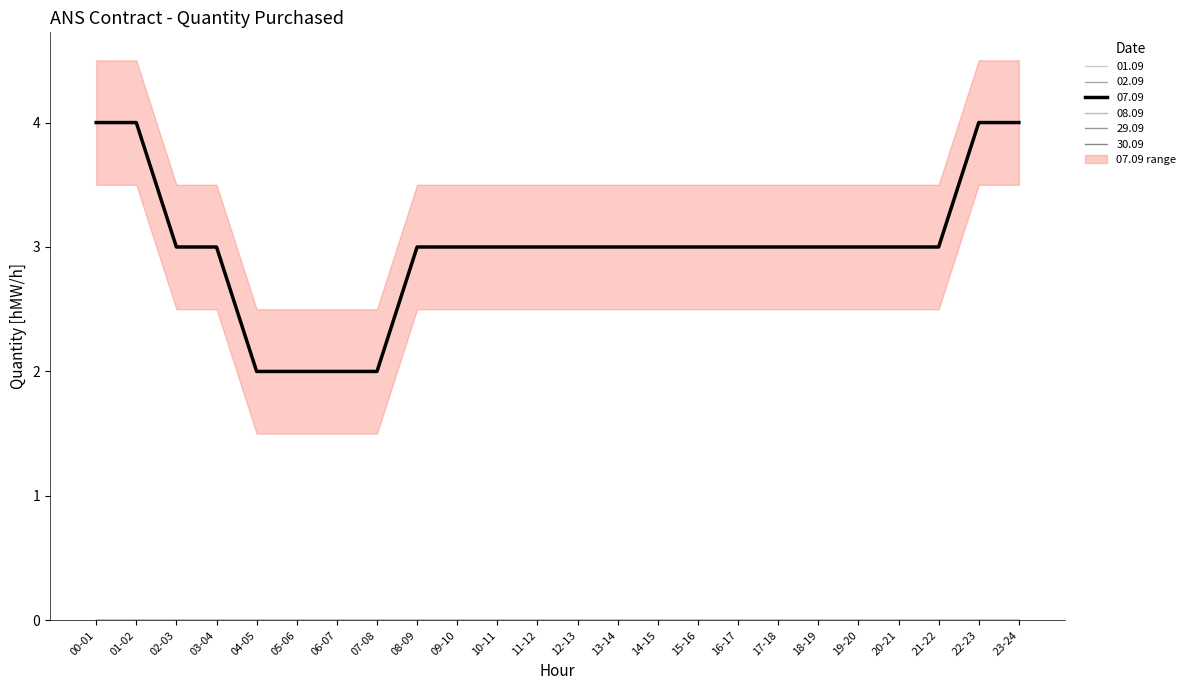

List the series in order of their peak value, highest first.

07.09, 01.09, 02.09, 08.09, 29.09, 30.09